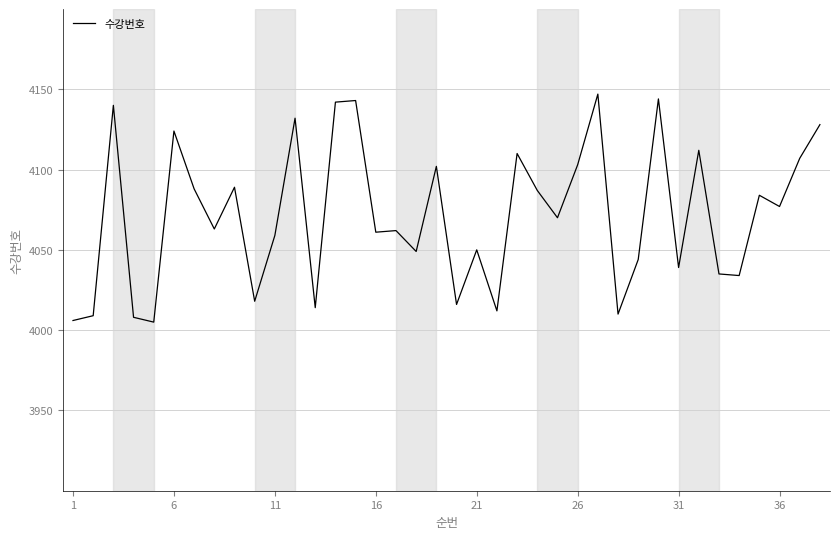

What is the smallest value displayed?

4005